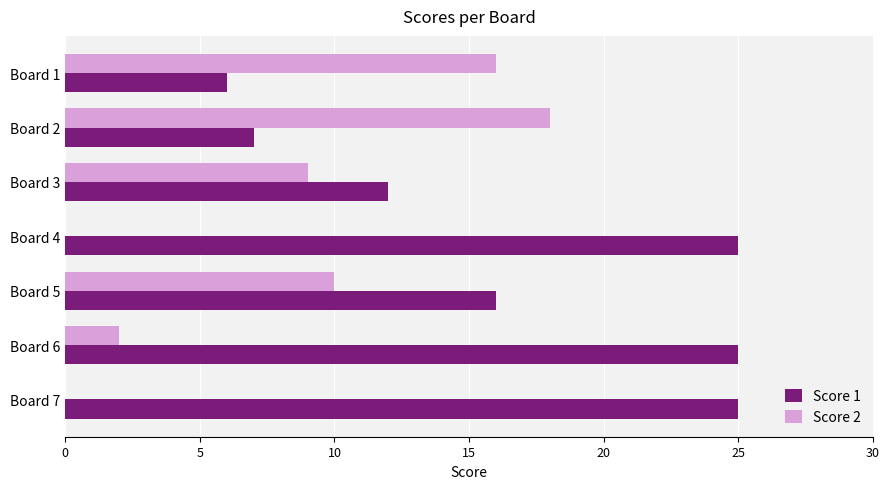

Is the value of Score 2 at Board 3 greater than the value of Score 1 at Board 4?

No